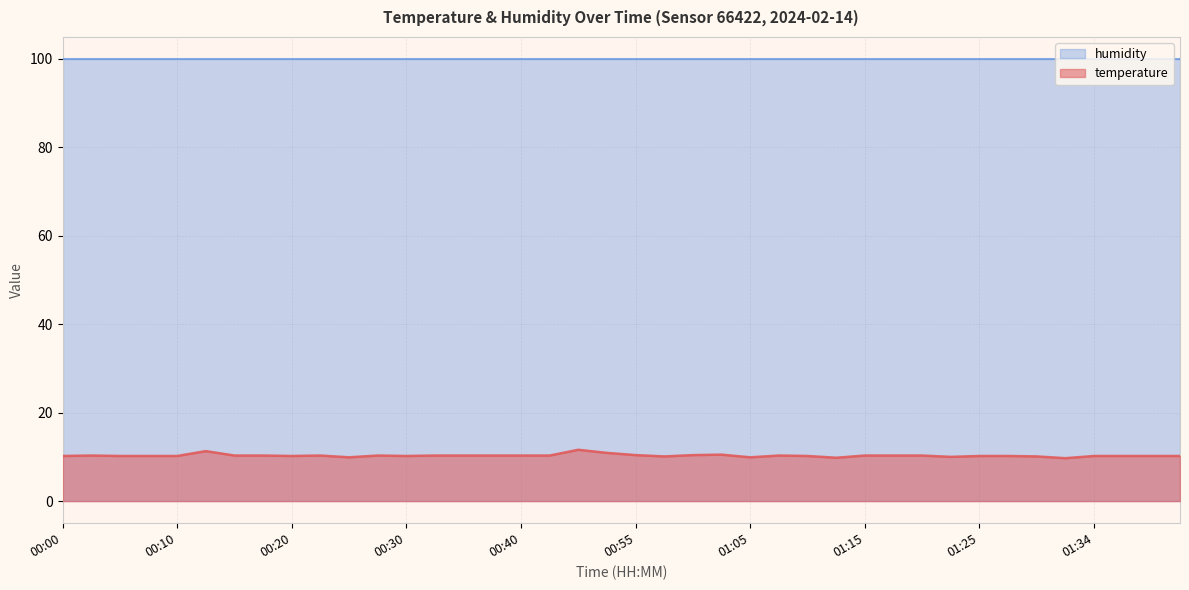

Rank the categories by value from lowest to highest.

01:32, 01:12, 00:25, 01:05, 01:22, 00:57, 01:30, 00:00, 00:05, 00:08, 00:10, 00:20, 00:30, 01:10, 01:25, 01:27, 01:34, 01:37, 01:39, 01:42, 00:03, 00:15, 00:18, 00:23, 00:28, 00:33, 00:35, 00:38, 00:40, 00:43, 01:07, 01:15, 01:17, 01:20, 00:55, 01:00, 01:02, 00:47, 00:13, 00:45